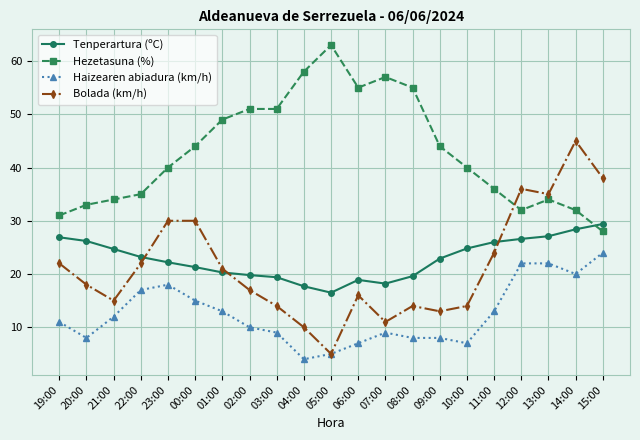

Between which two adjacent categories do Bolada (km/h) and Hezetasuna (%) first intersect?

11:00 and 12:00